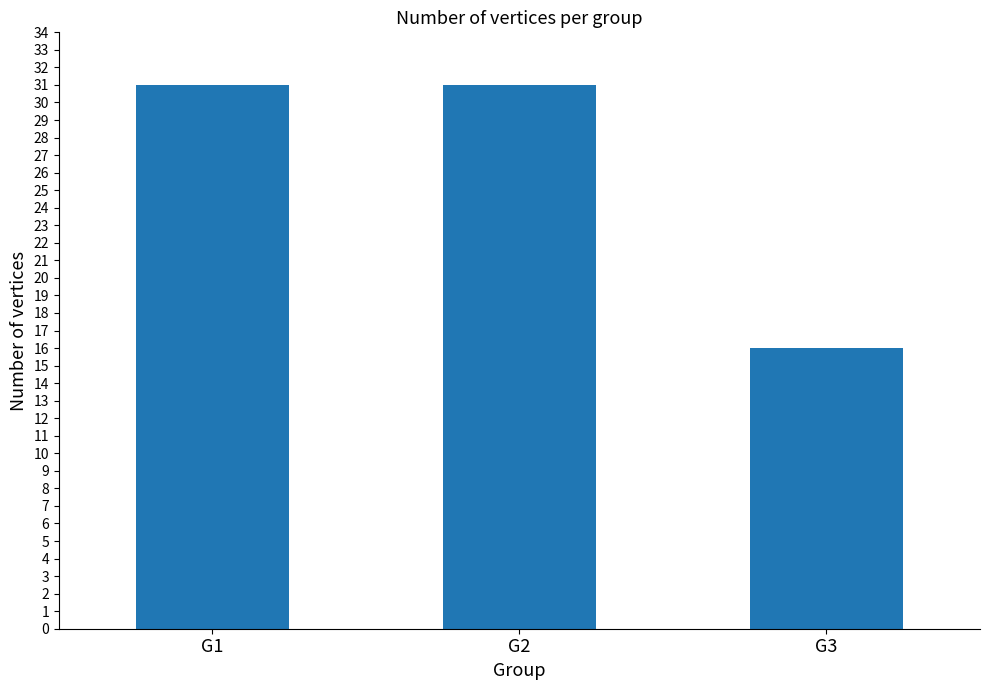

What value does the data have at G1, to the nearest 5?

30